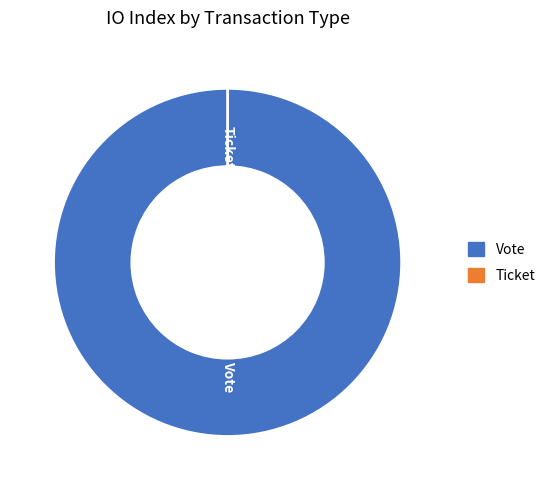

True or false: Ticket accounts for 0% of the total.

True